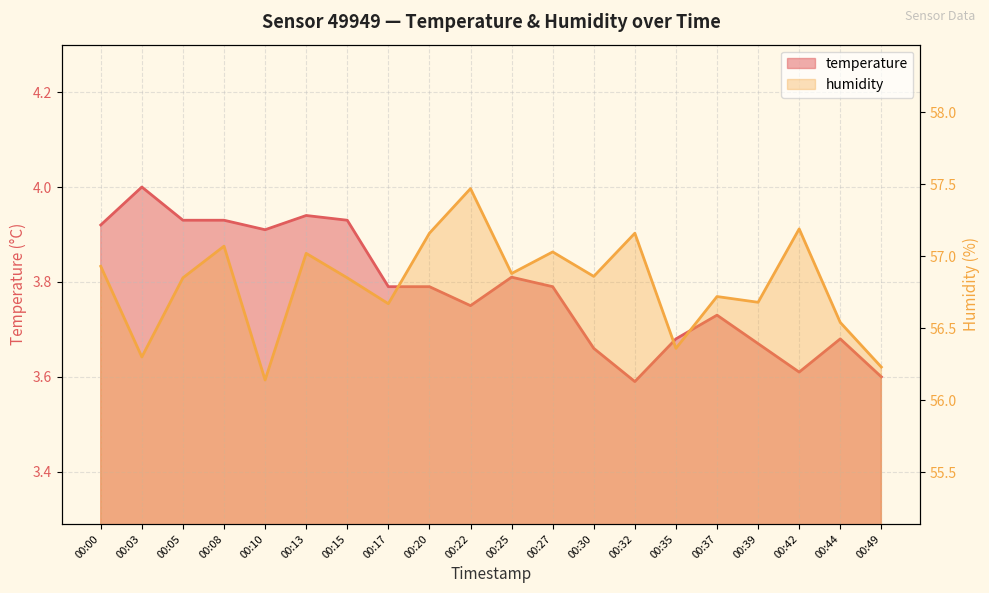

Reading left to right, extract all data points from this chart.

temperature: 00:00=3.9	00:03=4.0	00:05=3.9	00:08=3.9	00:10=3.9	00:13=3.9	00:15=3.9	00:17=3.8	00:20=3.8	00:22=3.8	00:25=3.8	00:27=3.8	00:30=3.7	00:32=3.6	00:35=3.7	00:37=3.7	00:39=3.7	00:42=3.6	00:44=3.7	00:49=3.6
humidity: 00:00=56.9	00:03=56.3	00:05=56.9	00:08=57.1	00:10=56.1	00:13=57.0	00:15=56.9	00:17=56.7	00:20=57.2	00:22=57.5	00:25=56.9	00:27=57.0	00:30=56.9	00:32=57.2	00:35=56.4	00:37=56.7	00:39=56.7	00:42=57.2	00:44=56.5	00:49=56.2